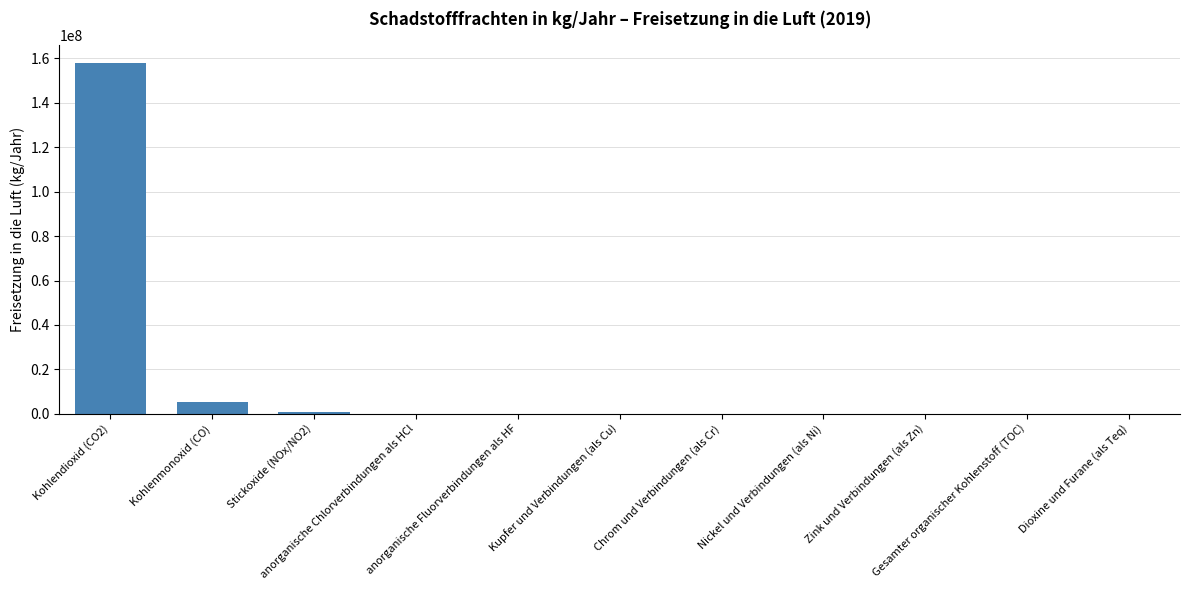

What is the sum of all values?

164277937